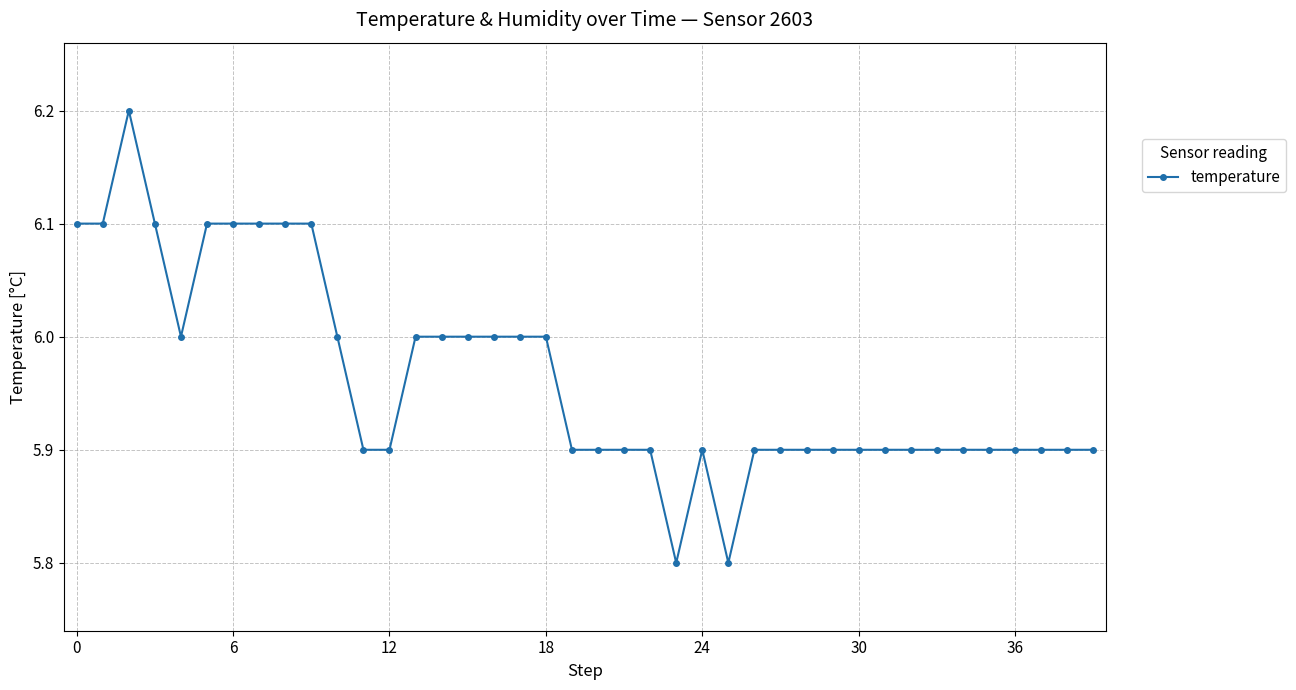

What is the greatest value displayed?

6.2